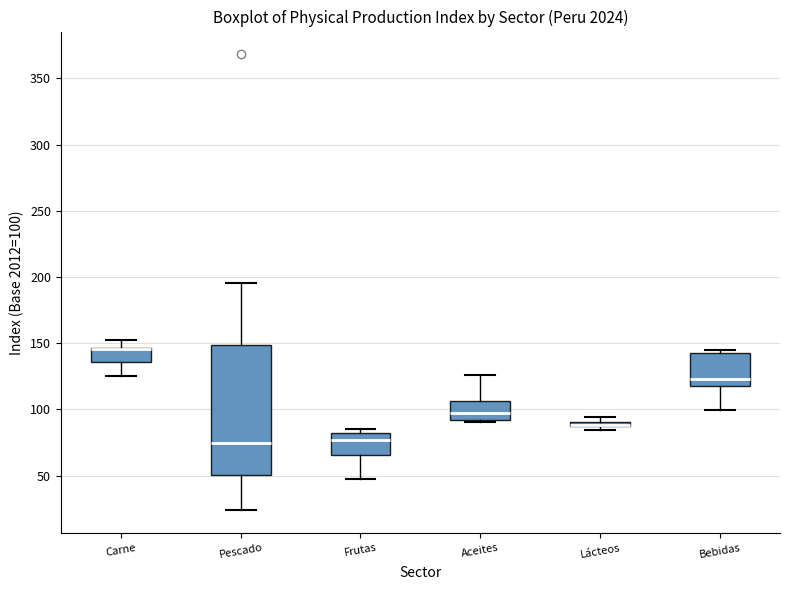

Where is the upper edge of the box for Carne on the y-axis? The values are not printed on the chart, so give them approximately, as read against the axis.

145